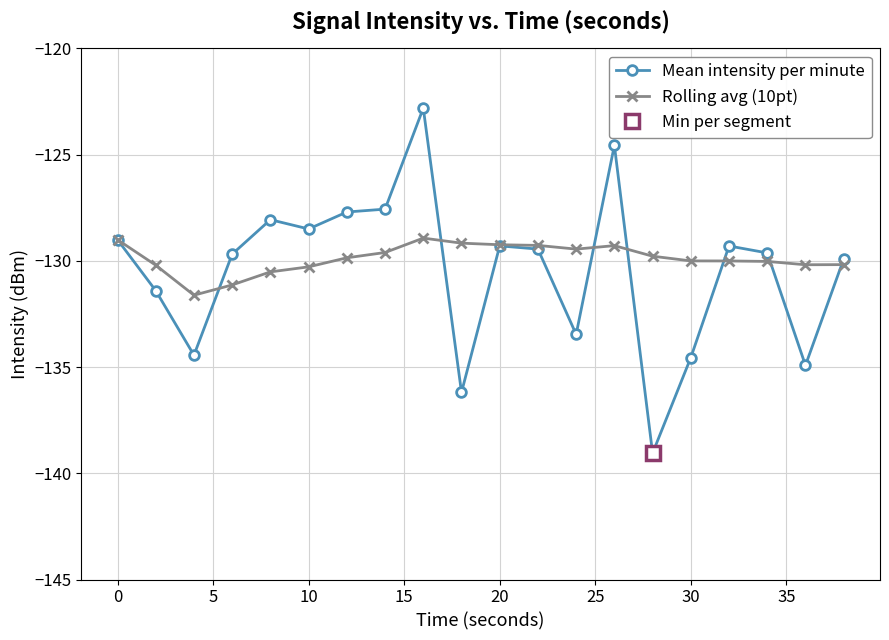

What is the maximum value for Rolling avg (10pt)?

-128.9